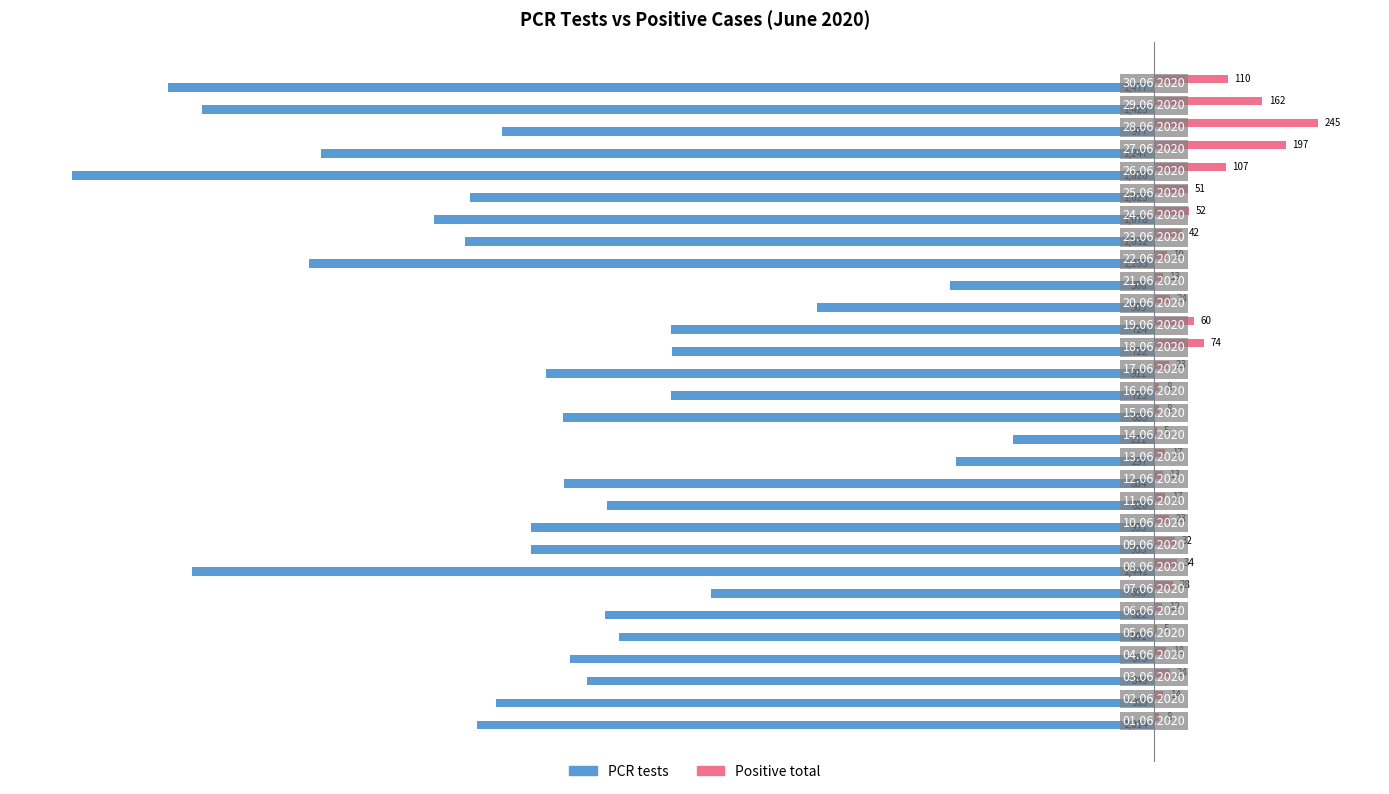

What is the maximum value shown in the chart?

245